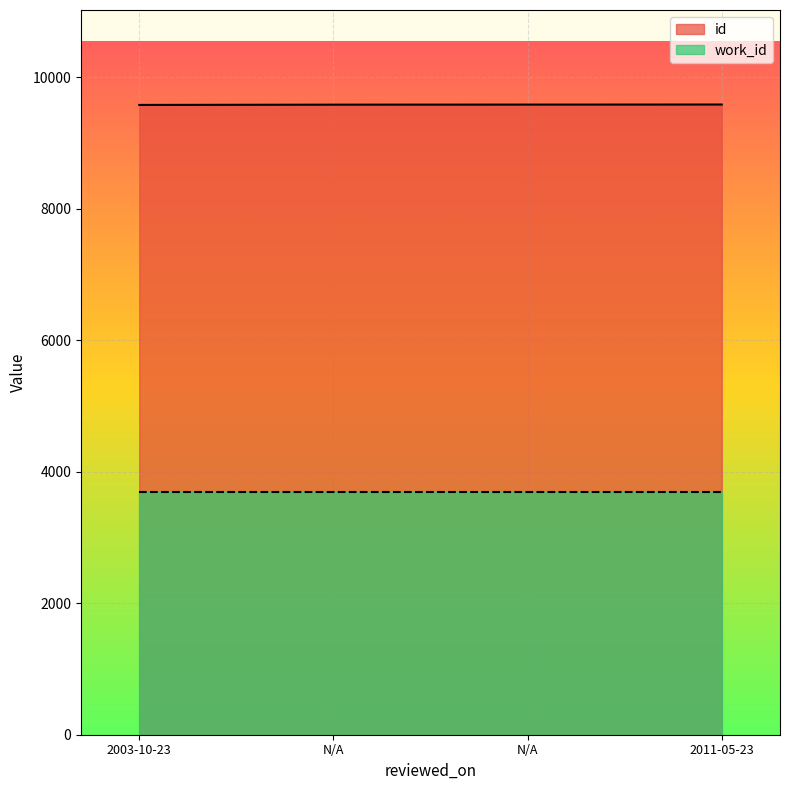

At which label is the value closest to 9584?

N/A